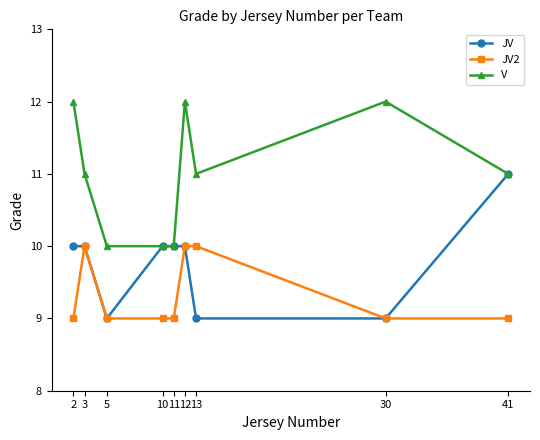

What is the lowest value of the V series?

10